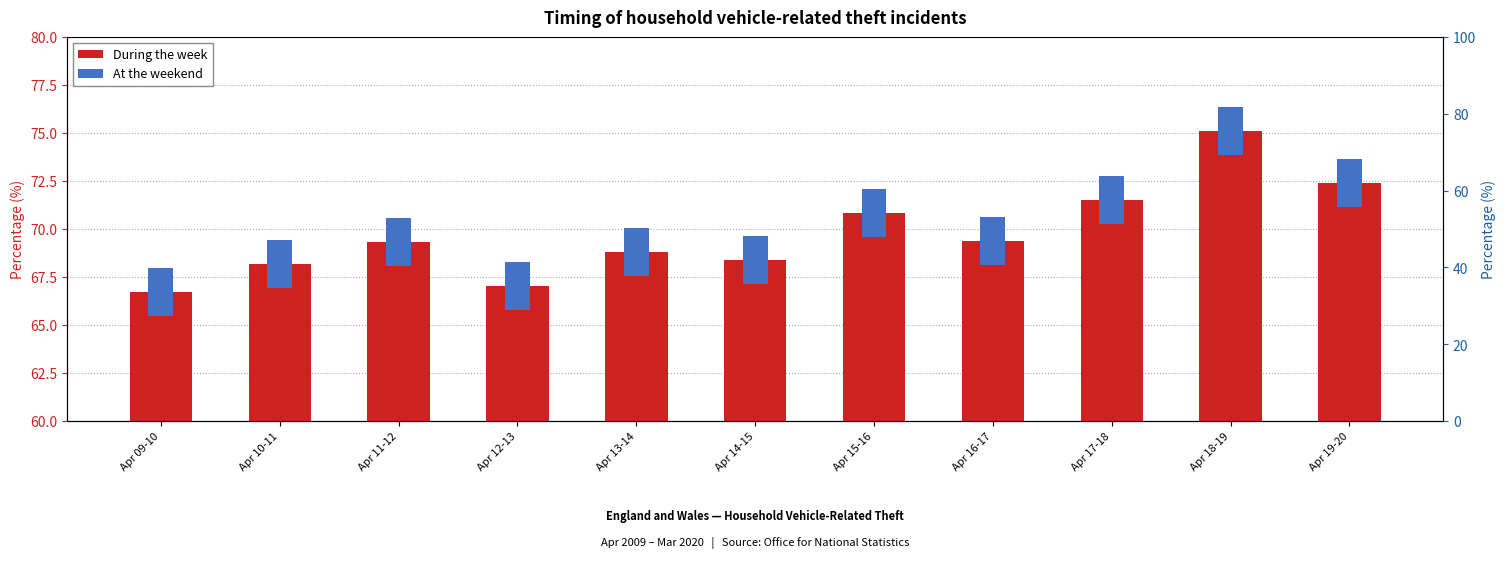

The value of During the week at Apr 12-13 is 67.0. True or false?

True